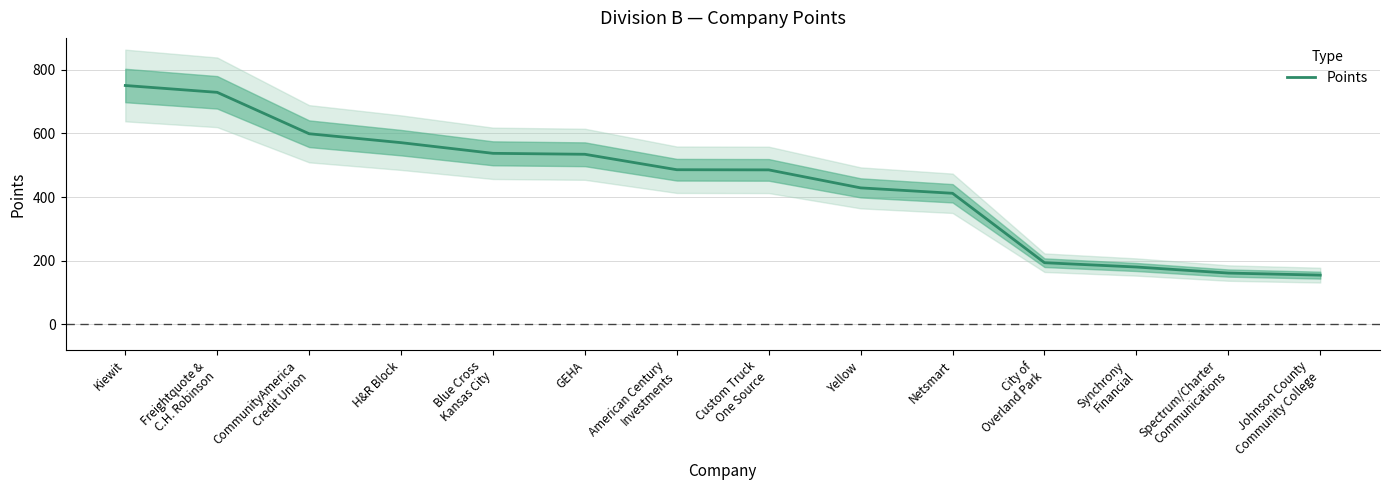

What is the maximum value shown in the chart?

750.5